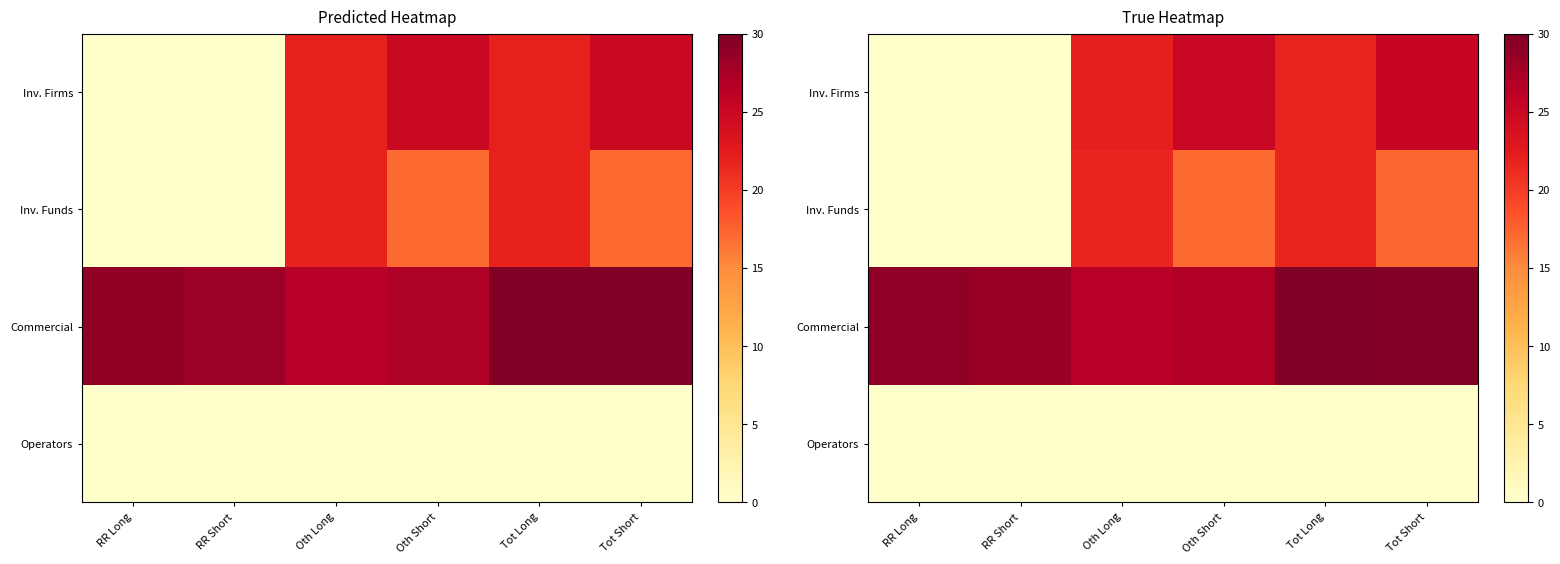

At how many categories does at least one series exceed 0?

6